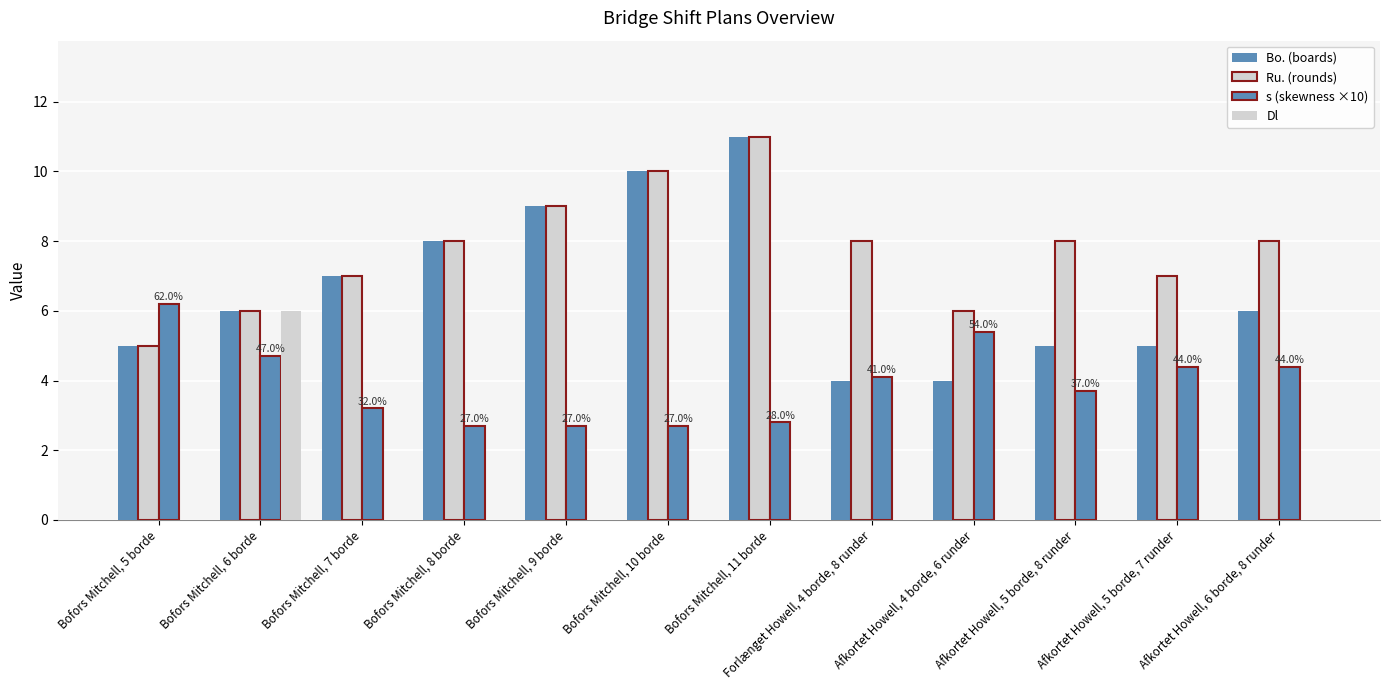

Reading left to right, transcribe all the data shown in this chart.

Bo. (boards): 5.0	6.0	7.0	8.0	9.0	10.0	11.0	4.0	4.0	5.0	5.0	6.0
Ru. (rounds): 5.0	6.0	7.0	8.0	9.0	10.0	11.0	8.0	6.0	8.0	7.0	8.0
s (skewness ×10): 6.2	4.7	3.2	2.7	2.7	2.7	2.8	4.1	5.4	3.7	4.4	4.4
Dl: 0.0	6.0	0.0	0.0	0.0	0.0	0.0	0.0	0.0	0.0	0.0	0.0